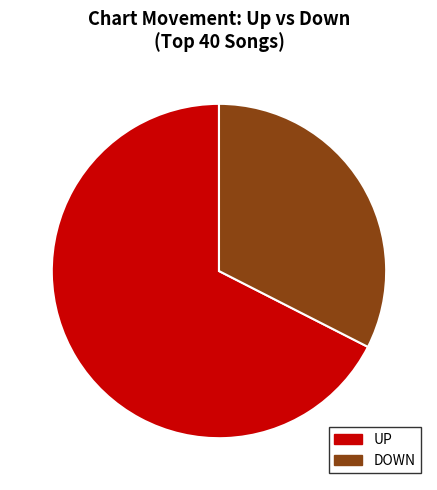

To the nearest percent, what is the difference between the largest and smallest slice percentages?

35%